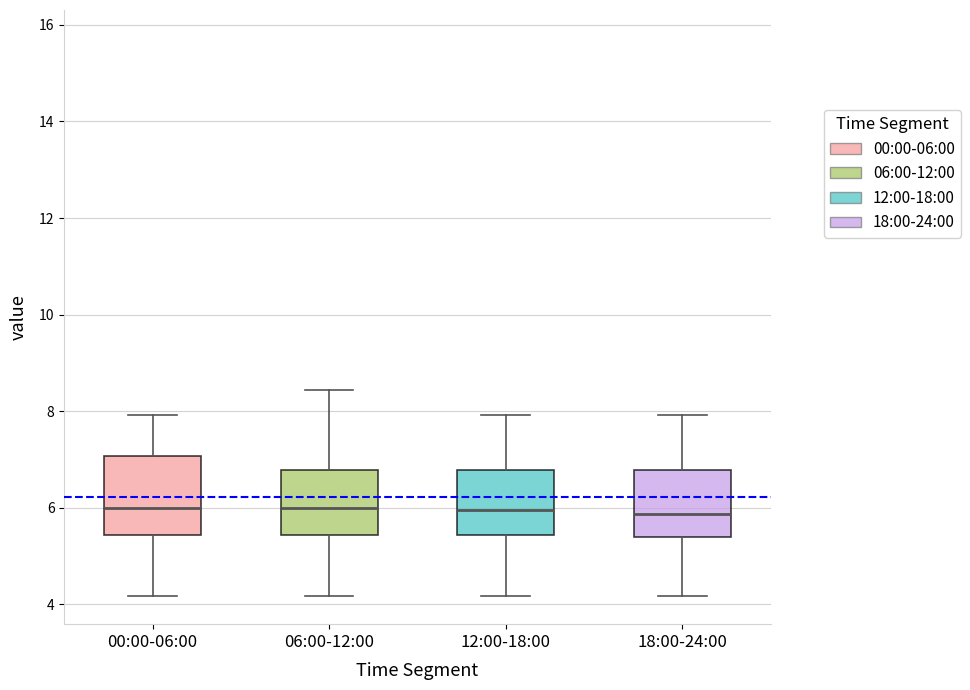

Where is the lower edge of the box for 18:00-24:00 on the y-axis? The values are not printed on the chart, so give them approximately, as read against the axis.

5.4